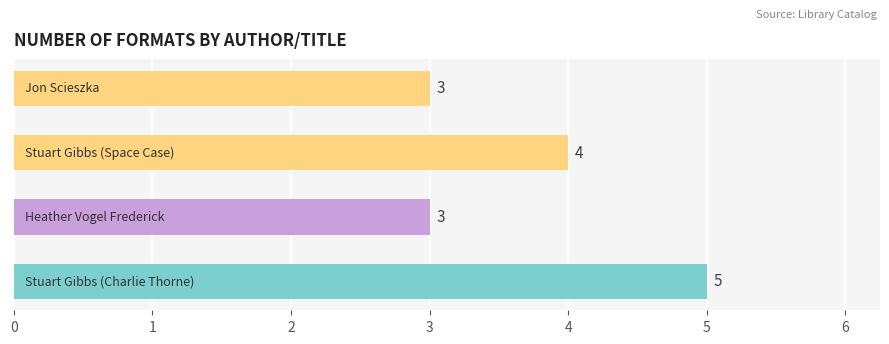

Reading bottom to top, list all the values displayed in this chart.

5	3	4	3